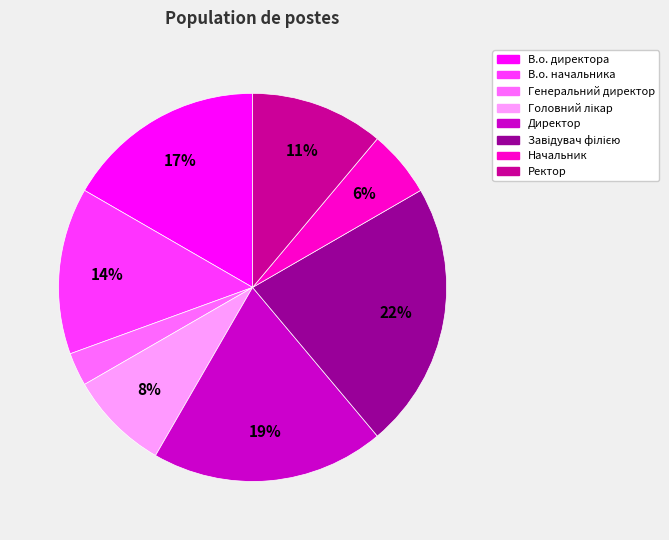

Combined, do В.о. директора and В.о. начальника account for over 50%?

No